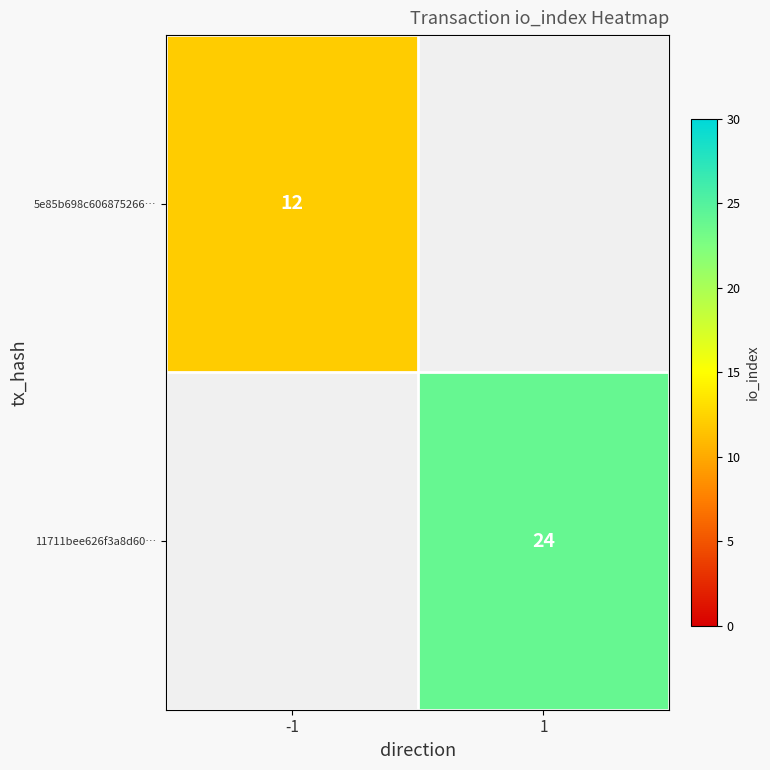

Is it true that 11711bee626f3a8d60… equals 12.0 at 1?

False